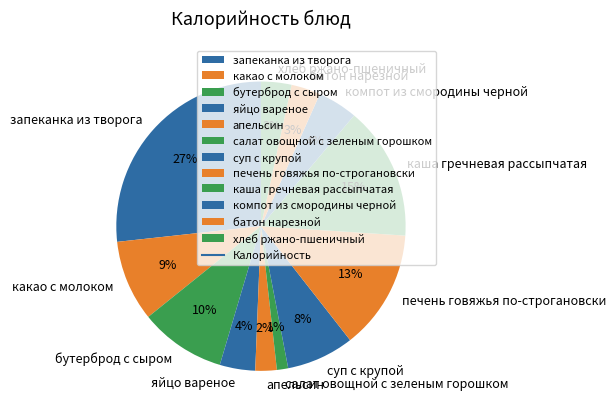

How many slices are in this pie chart?

12